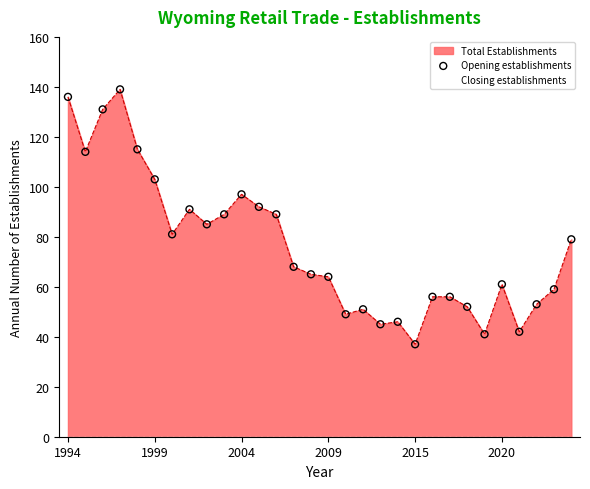

At which label does Total Establishments reach its minimum?

2015